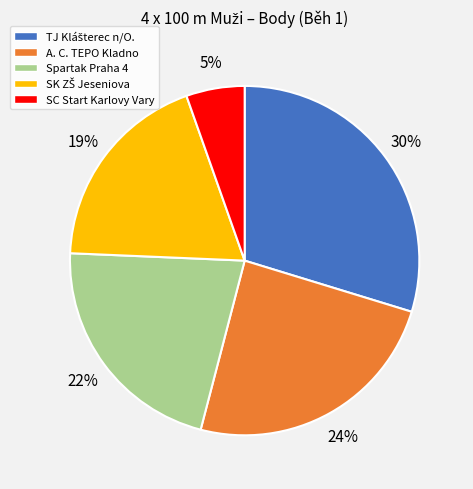

To the nearest percent, what is the average slice percentage?

20%